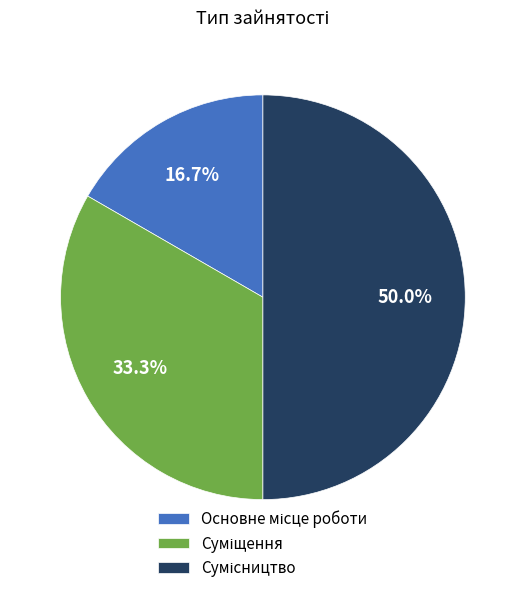

To the nearest percent, what is the combined percentage of Суміщення and Основне місце роботи?

50%